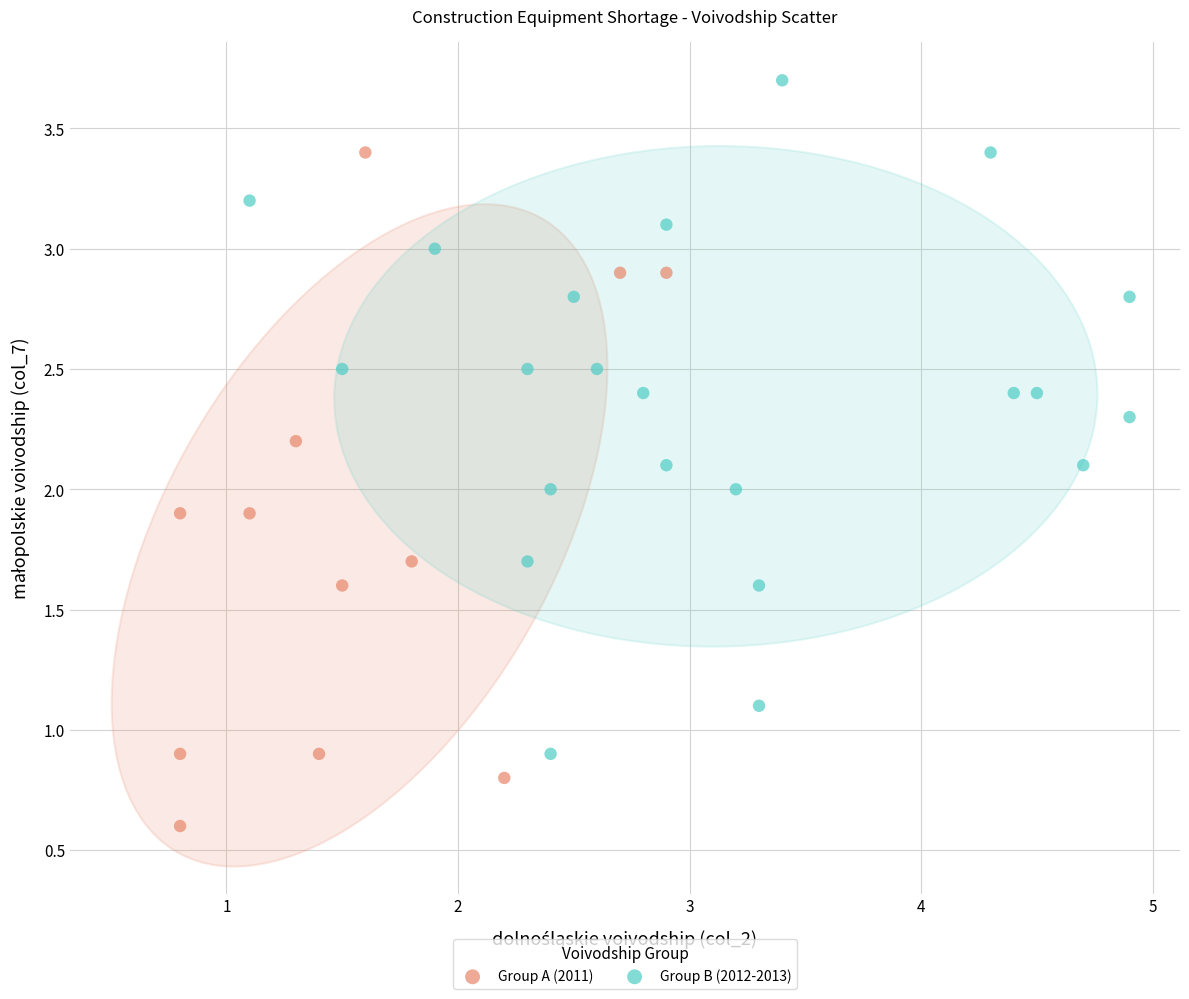

Which series reaches the minimum Y coordinate?

Group A (2011)